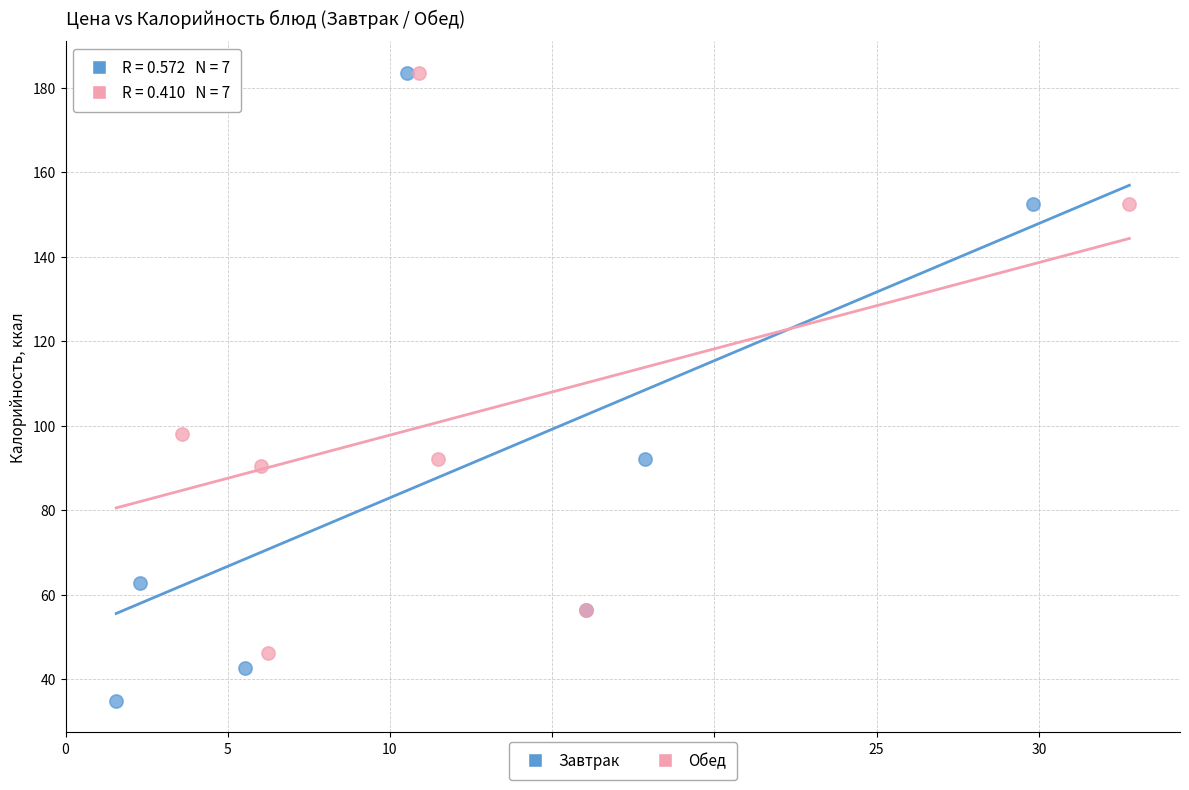

Which series contains the lowest Y value?

Завтрак